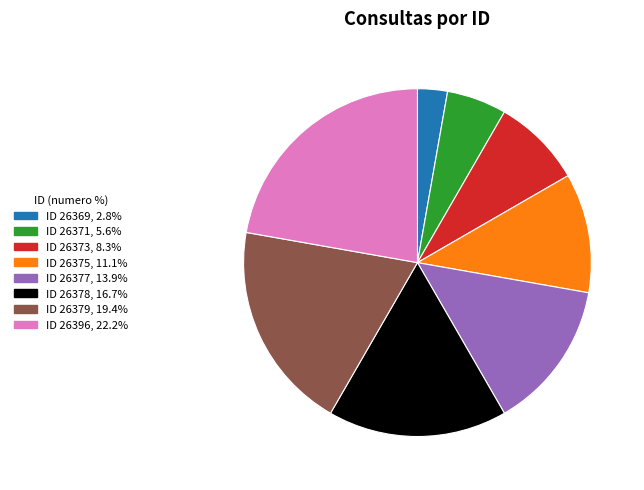

Is there any slice that represents more than half of the pie?

No